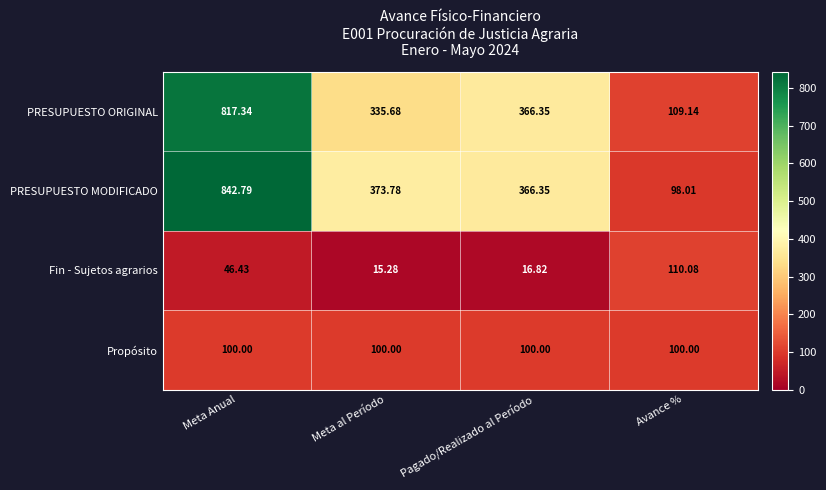

At how many categories does at least one series exceed 222?

3